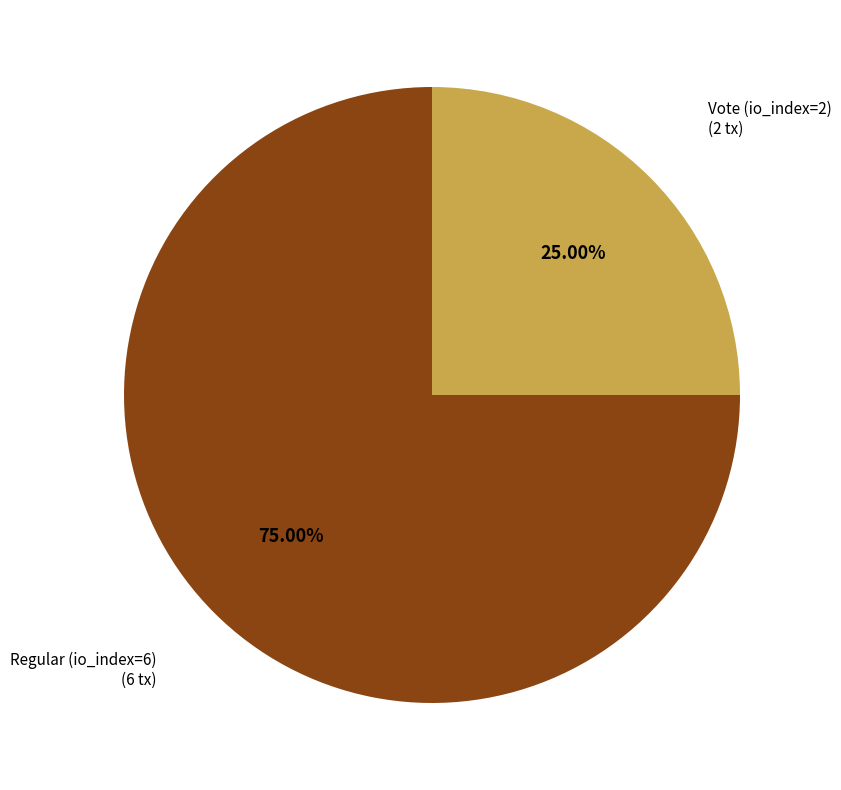

How many slices are in this pie chart?

2